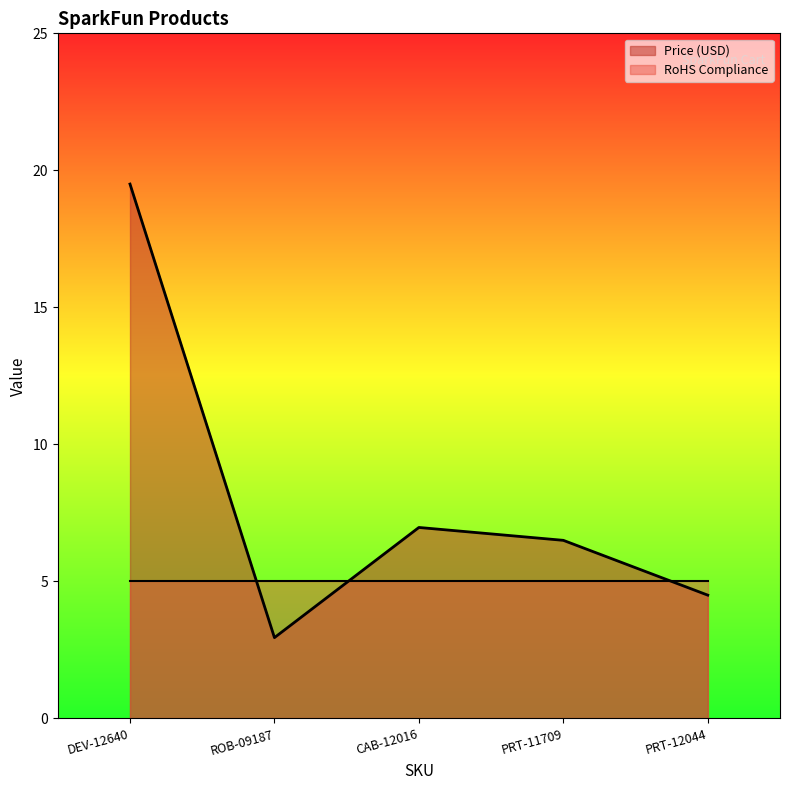

Count the number of values greater than 6.

3